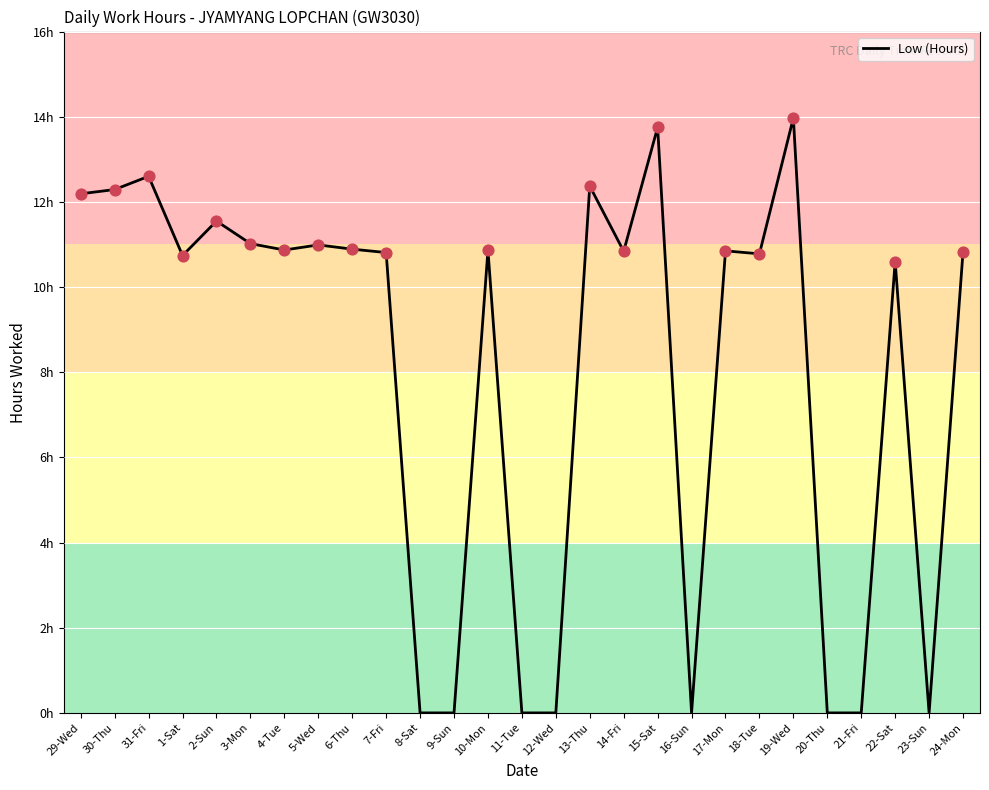

Does the chart have visible grid lines?

Yes